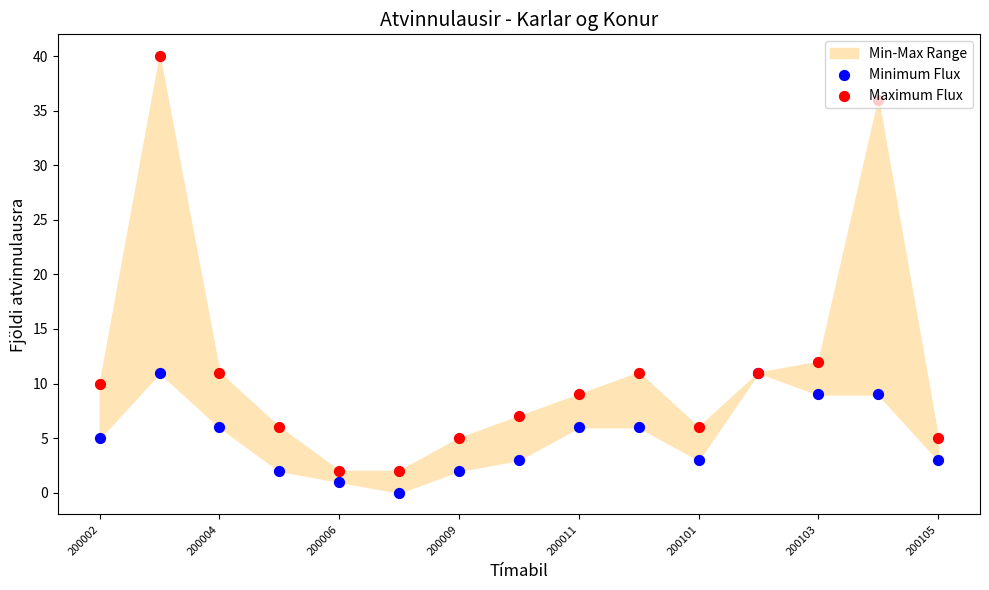

Which series reaches the minimum Y coordinate?

Minimum Flux